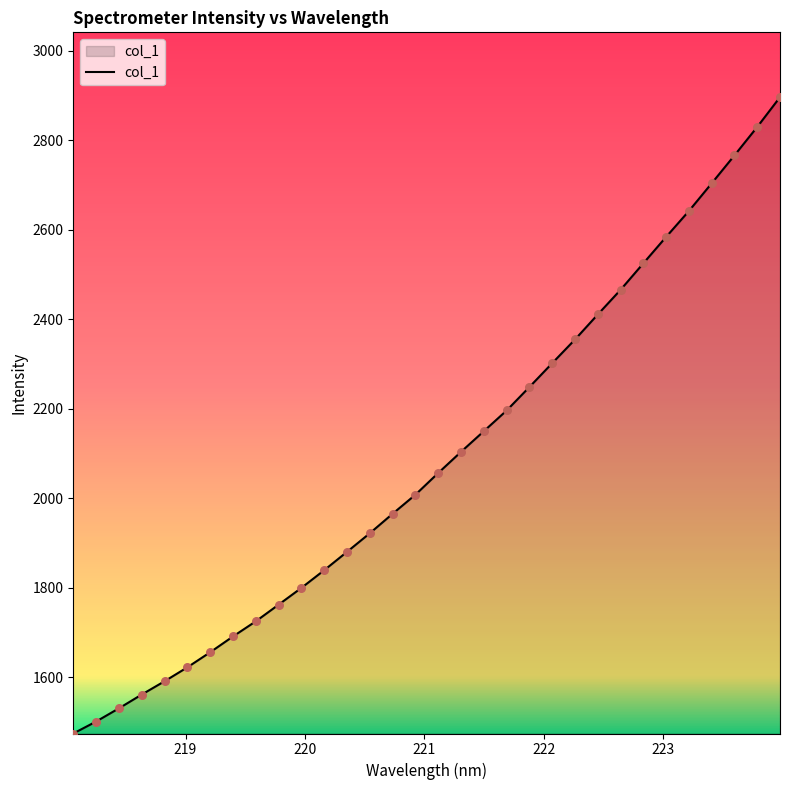

What is the maximum value shown in the chart?

2896.2